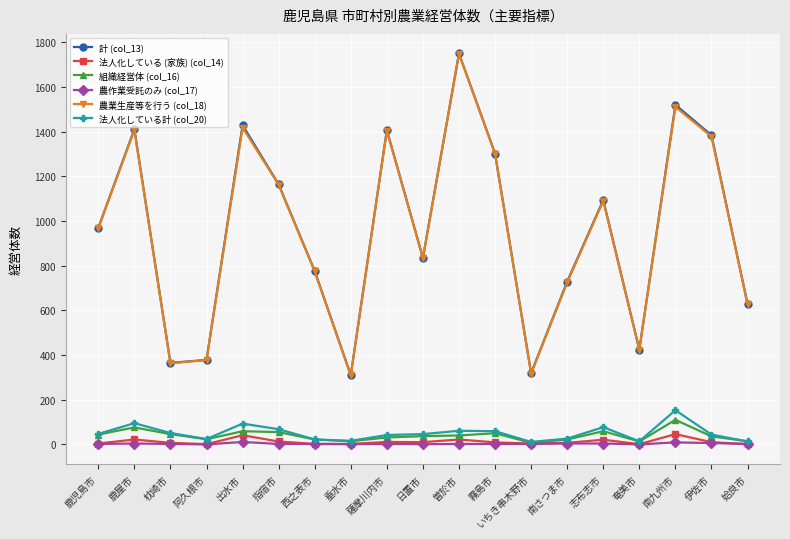

At which category is the sum across all series the highest?

曽於市